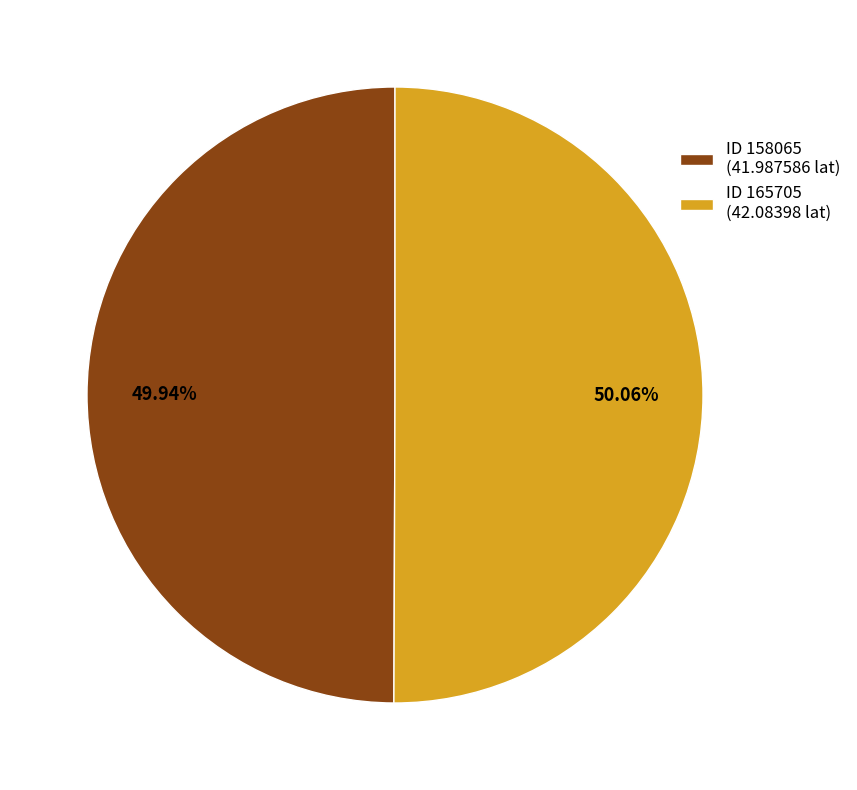

Combined, do ID 165705 (42.08398 lat) and ID 158065 (41.987586 lat) account for over 50%?

Yes